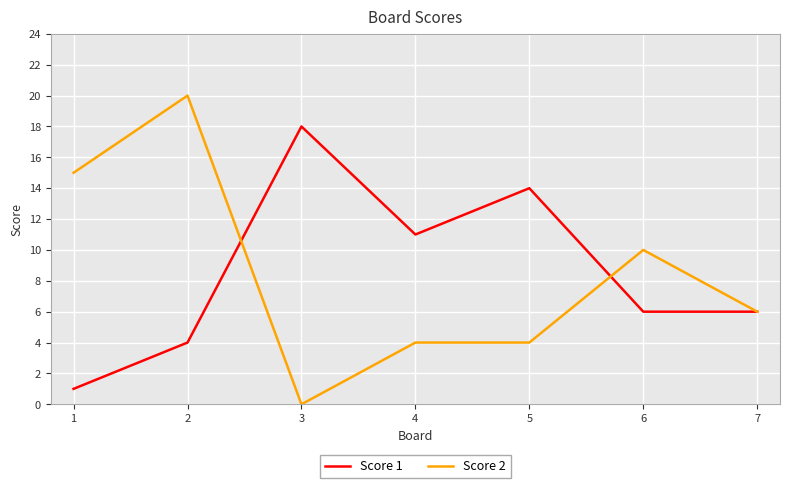

Rank the series at 5 from highest to lowest value.

Score 1, Score 2